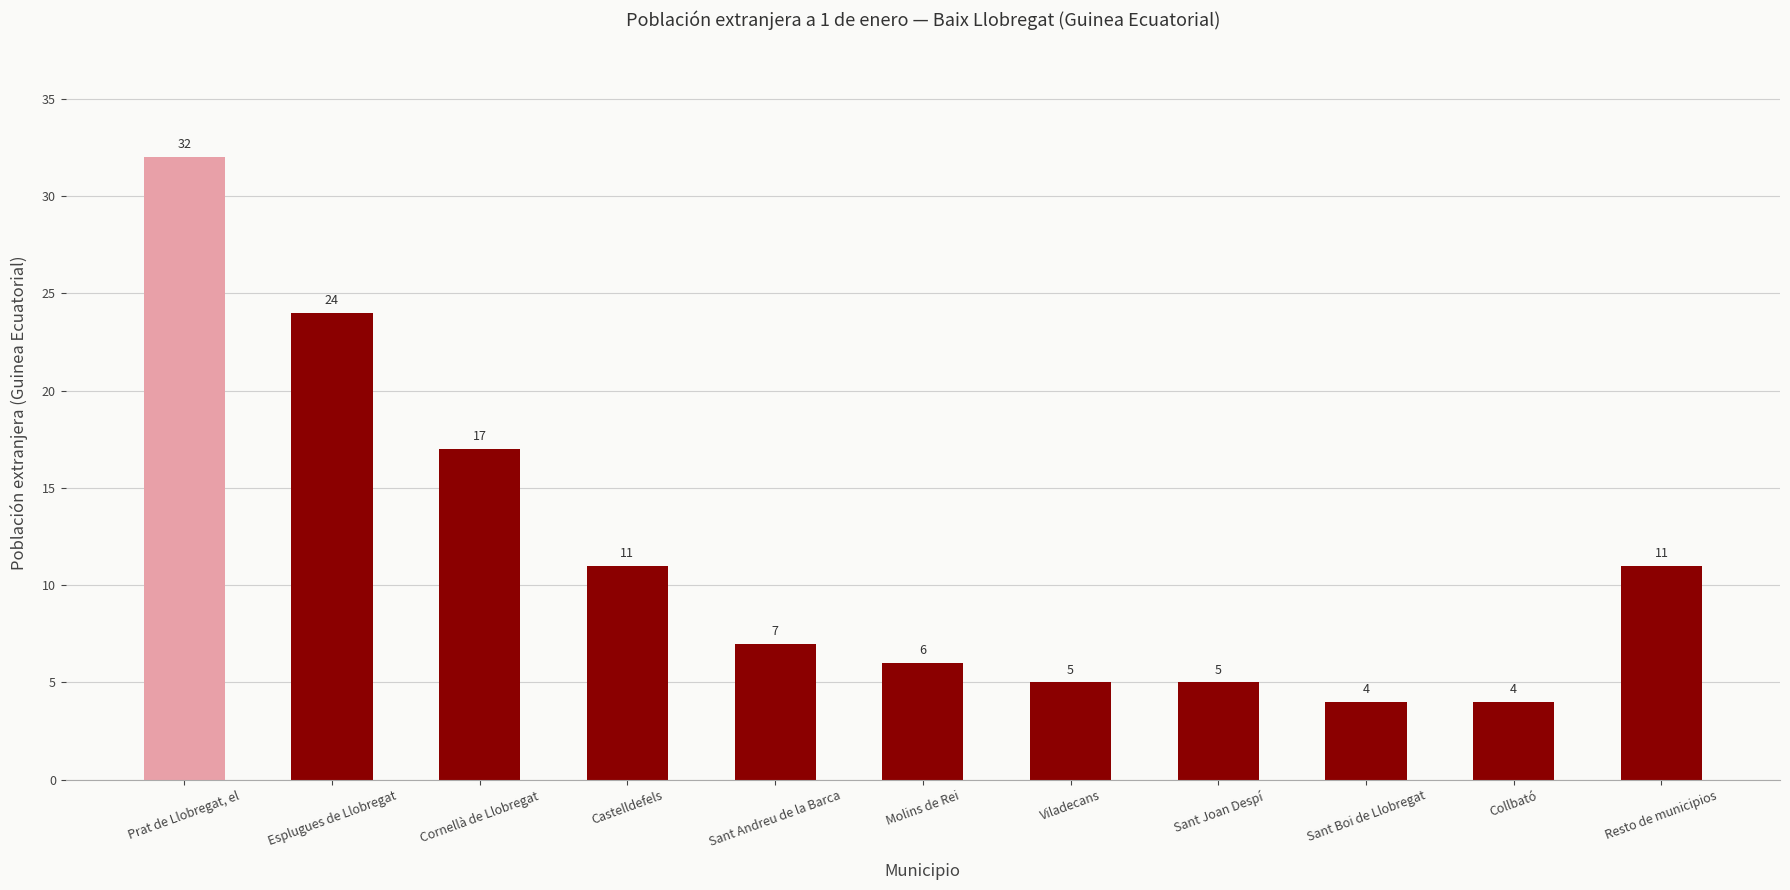

Reading left to right, what are all the values shown in this chart?

32	24	17	11	7	6	5	5	4	4	11